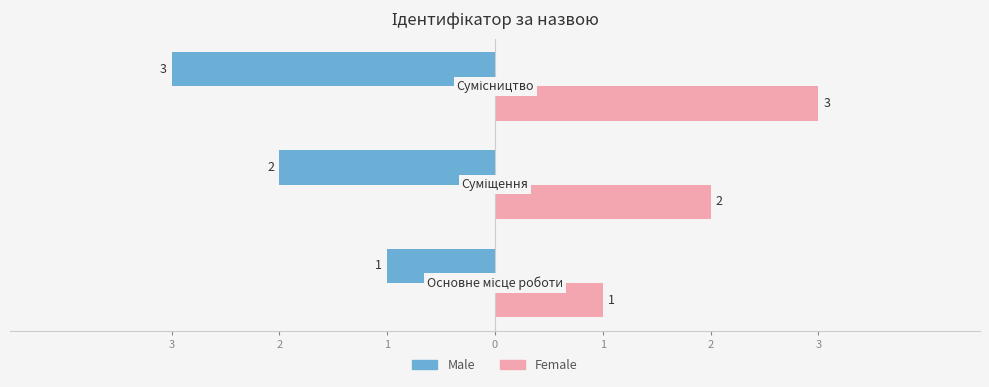

Count the Male values in the range -3 to -1.

3